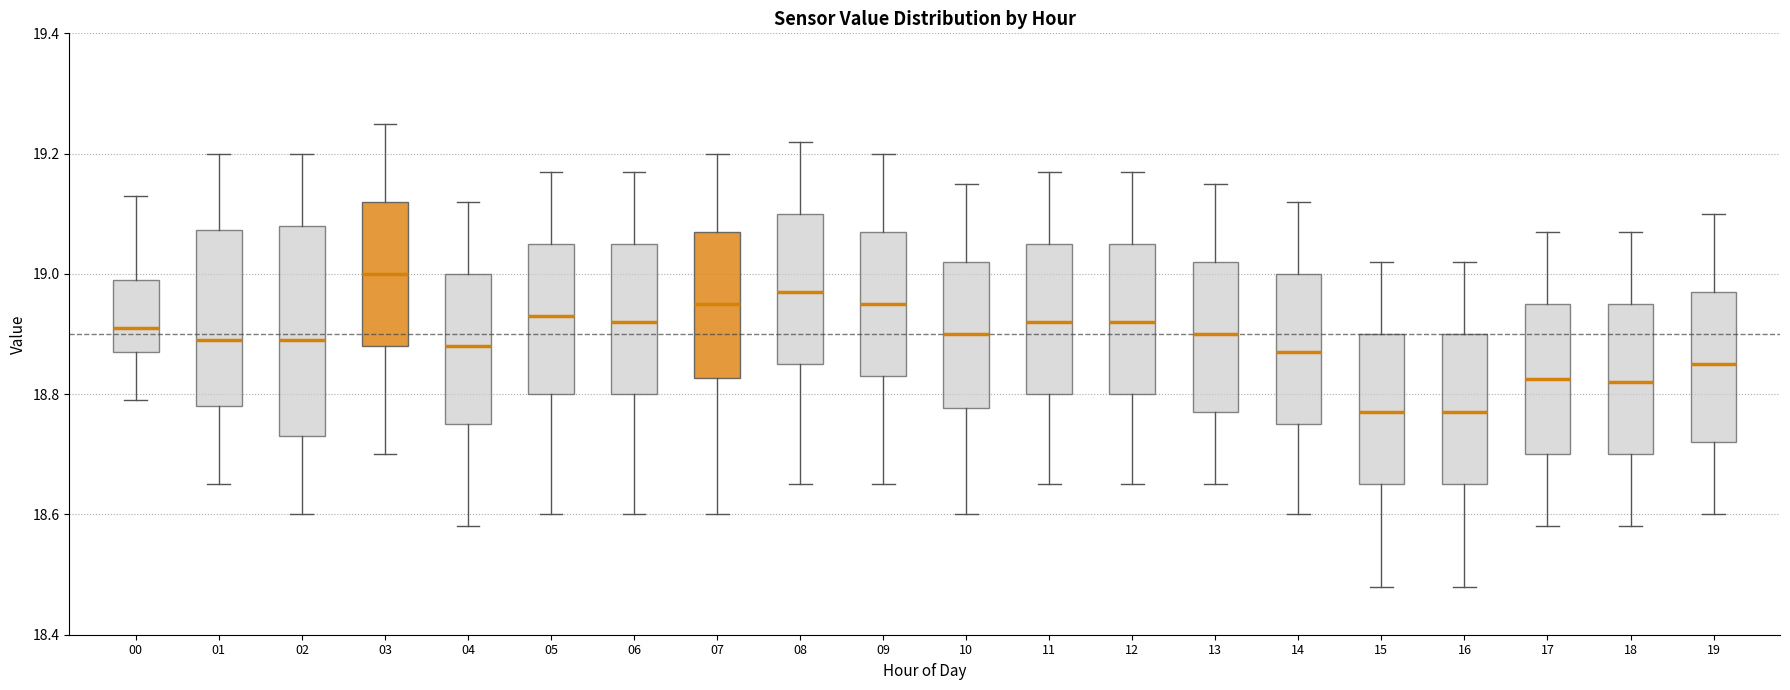

Reading left to right, transcribe this box plot: for each box, give where its median line is, the range the box spans, and where its two whiskers end, as read against the y-axis. The values are not printed on the chart, so give them approximately, as read against the axis.

00: median 18.92, box 18.88 to 19.00, whiskers 18.80 to 19.14
01: median 18.90, box 18.78 to 19.08, whiskers 18.66 to 19.20
02: median 18.90, box 18.74 to 19.08, whiskers 18.60 to 19.20
03: median 19.00, box 18.88 to 19.12, whiskers 18.70 to 19.26
04: median 18.88, box 18.76 to 19.00, whiskers 18.58 to 19.12
05: median 18.94, box 18.80 to 19.06, whiskers 18.60 to 19.18
06: median 18.92, box 18.80 to 19.06, whiskers 18.60 to 19.18
07: median 18.96, box 18.82 to 19.08, whiskers 18.60 to 19.20
08: median 18.98, box 18.86 to 19.10, whiskers 18.66 to 19.22
09: median 18.96, box 18.84 to 19.08, whiskers 18.66 to 19.20
10: median 18.90, box 18.78 to 19.02, whiskers 18.60 to 19.16
11: median 18.92, box 18.80 to 19.06, whiskers 18.66 to 19.18
12: median 18.92, box 18.80 to 19.06, whiskers 18.66 to 19.18
13: median 18.90, box 18.78 to 19.02, whiskers 18.66 to 19.16
14: median 18.88, box 18.76 to 19.00, whiskers 18.60 to 19.12
15: median 18.78, box 18.66 to 18.90, whiskers 18.48 to 19.02
16: median 18.78, box 18.66 to 18.90, whiskers 18.48 to 19.02
17: median 18.82, box 18.70 to 18.96, whiskers 18.58 to 19.08
18: median 18.82, box 18.70 to 18.96, whiskers 18.58 to 19.08
19: median 18.86, box 18.72 to 18.98, whiskers 18.60 to 19.10